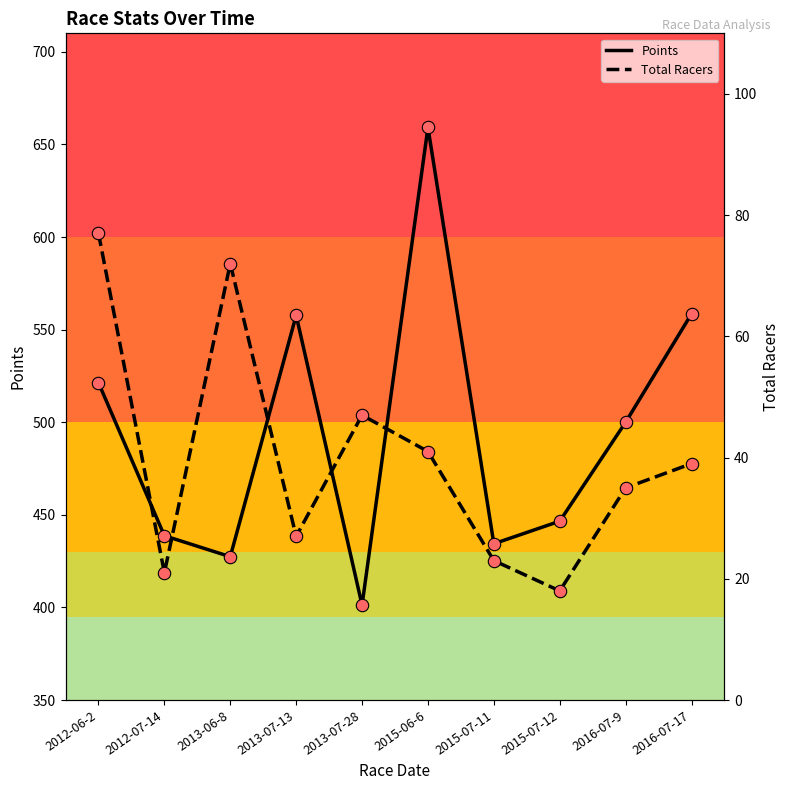

Which series has the widest spread of Y values?

Points